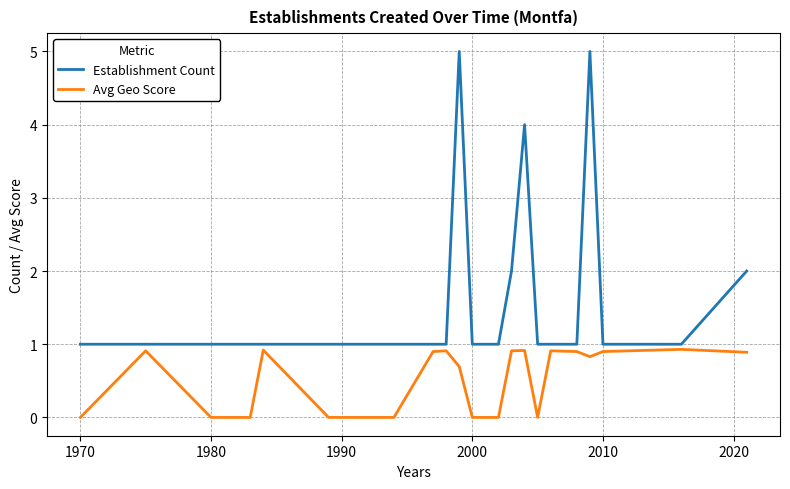

What is the difference between the maximum and minimum values in the Establishment Count series?

4.0